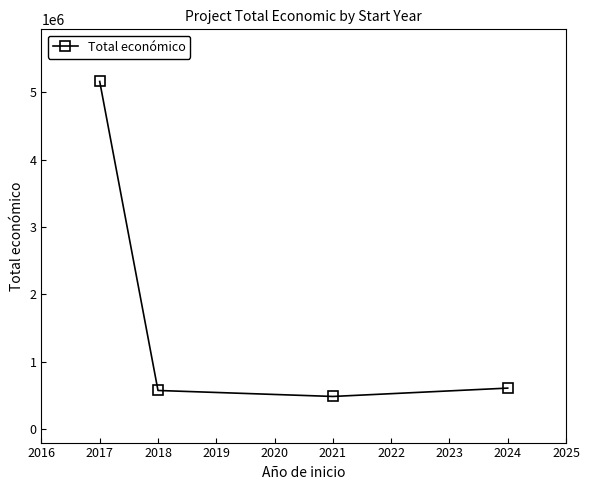

Reading right to left, what are all the values shown in this chart?

609206	485043	574000	5163335